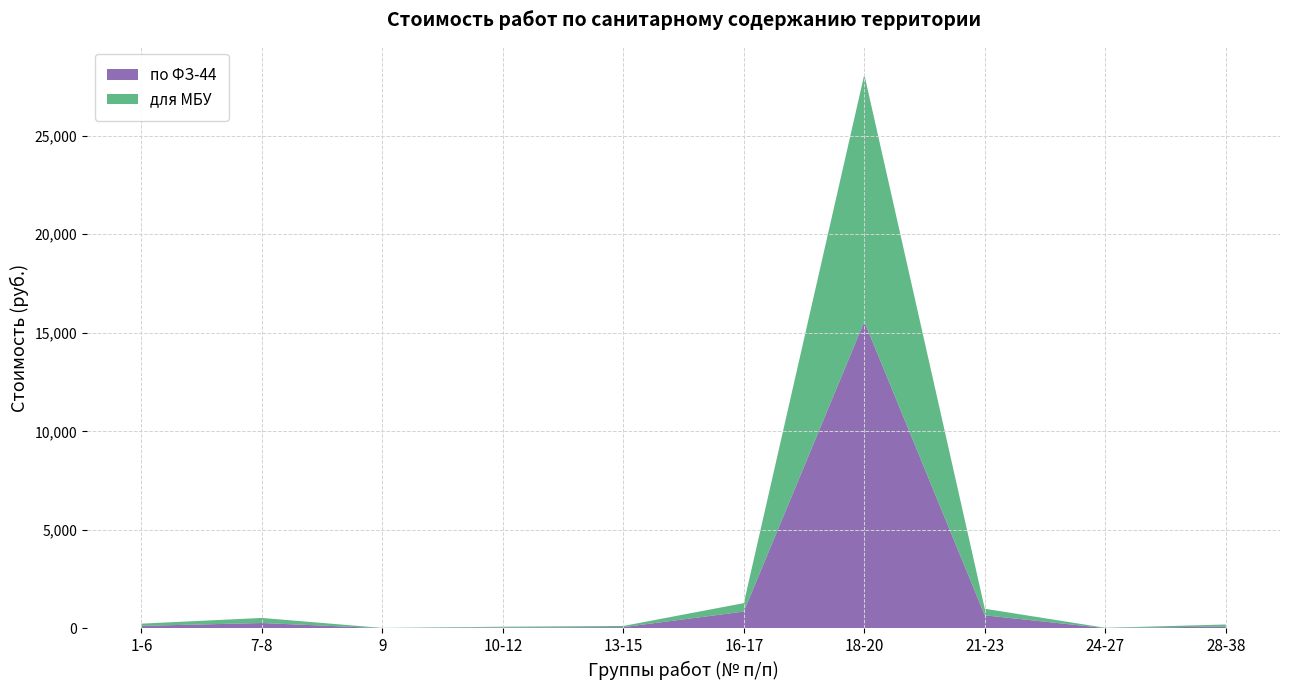

Reading right to left, extract all data points from this chart.

по ФЗ-44: 28-38=100.8	24-27=19.2	21-23=667.2	18-20=15564.0	16-17=856.8	13-15=68.4	10-12=48.0	9=14.4	7-8=277.2	1-6=132.0
для МБУ: 28-38=100.8	24-27=14.9	21-23=333.6	18-20=12531.8	16-17=429.2	13-15=58.3	10-12=41.1	9=12.8	7-8=256.4	1-6=113.4